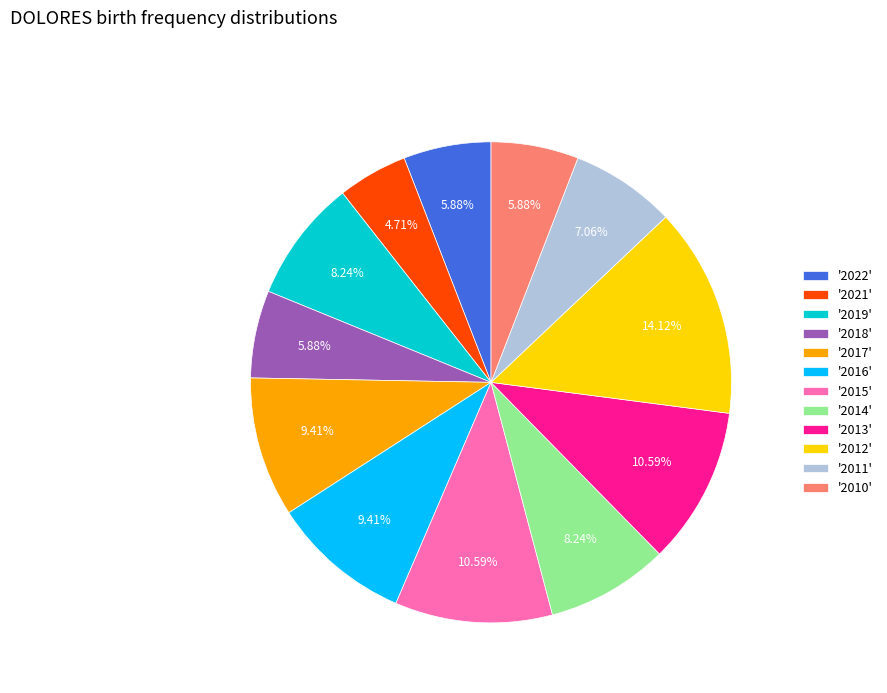

Is there a majority slice in this chart?

No